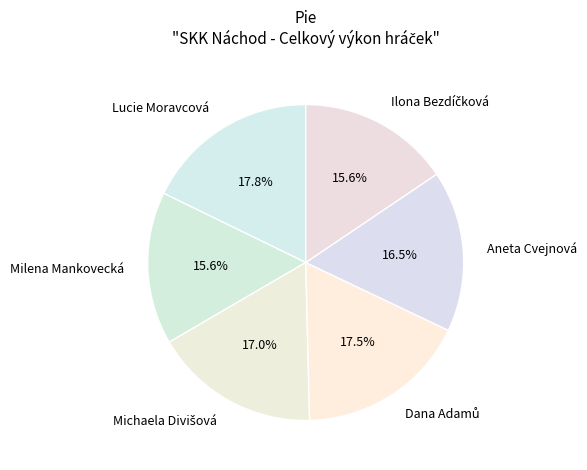

What portion of the pie excludes Aneta Cvejnová?

83.5%